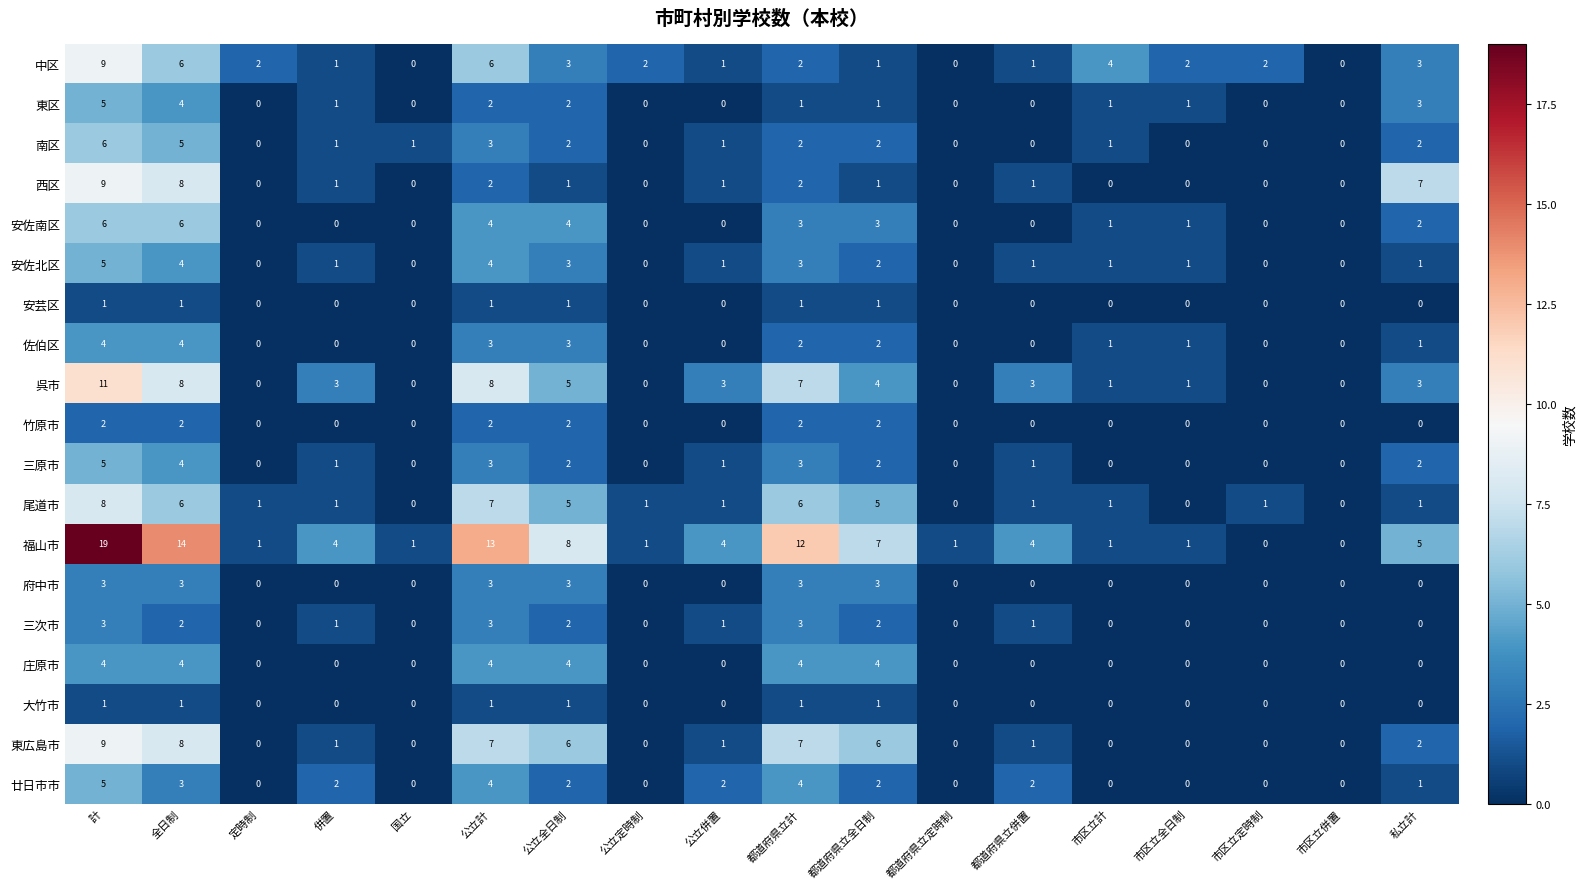

What is the total value across all series at 市区立全日制?

8